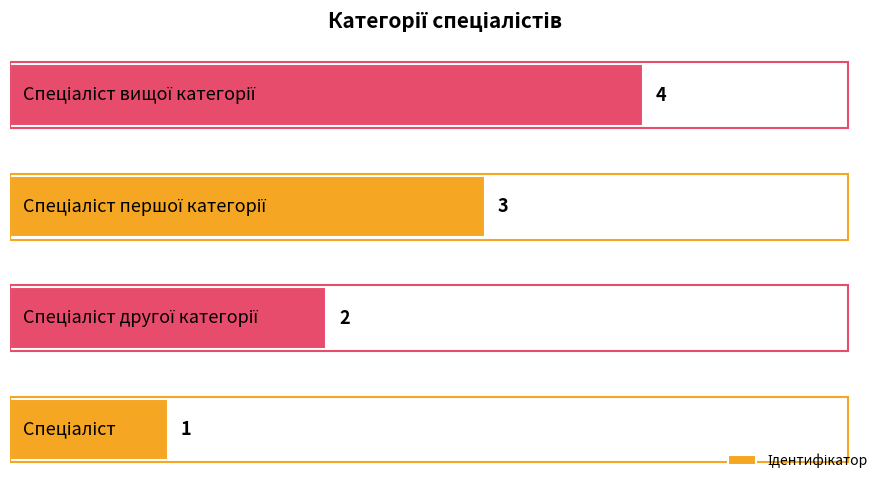

What is the difference between the maximum and minimum values?

3